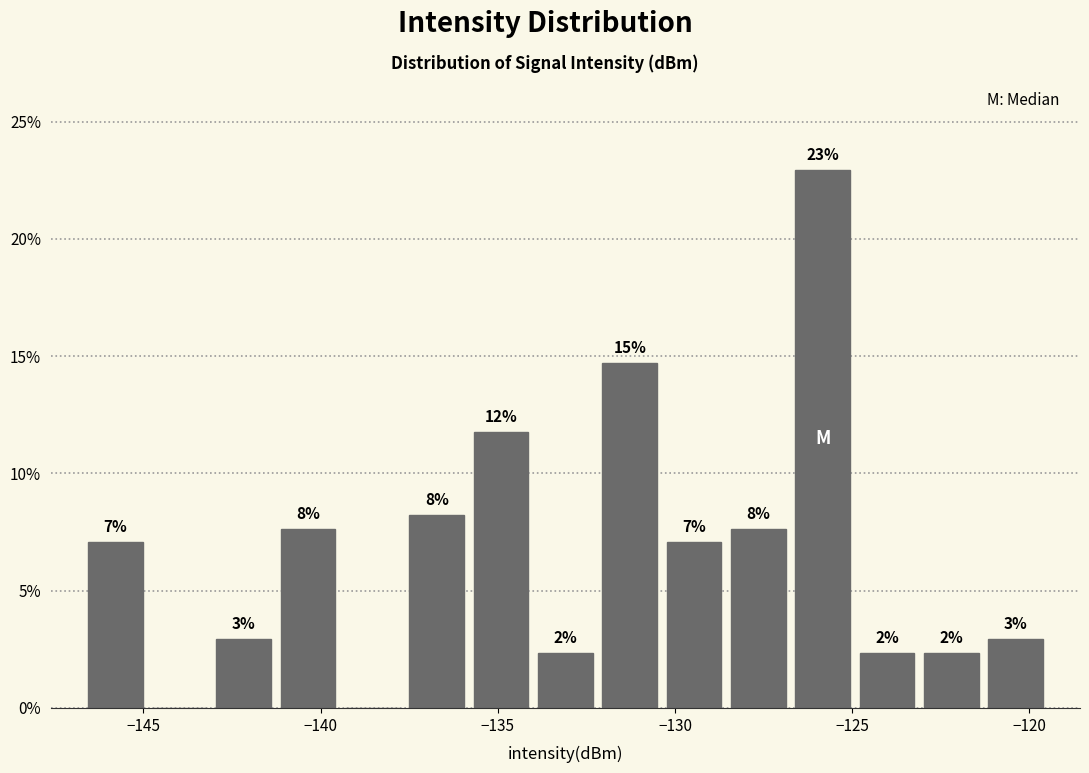

Read against the x-axis, roughly where is the centre of the tallest bar?

-126.0